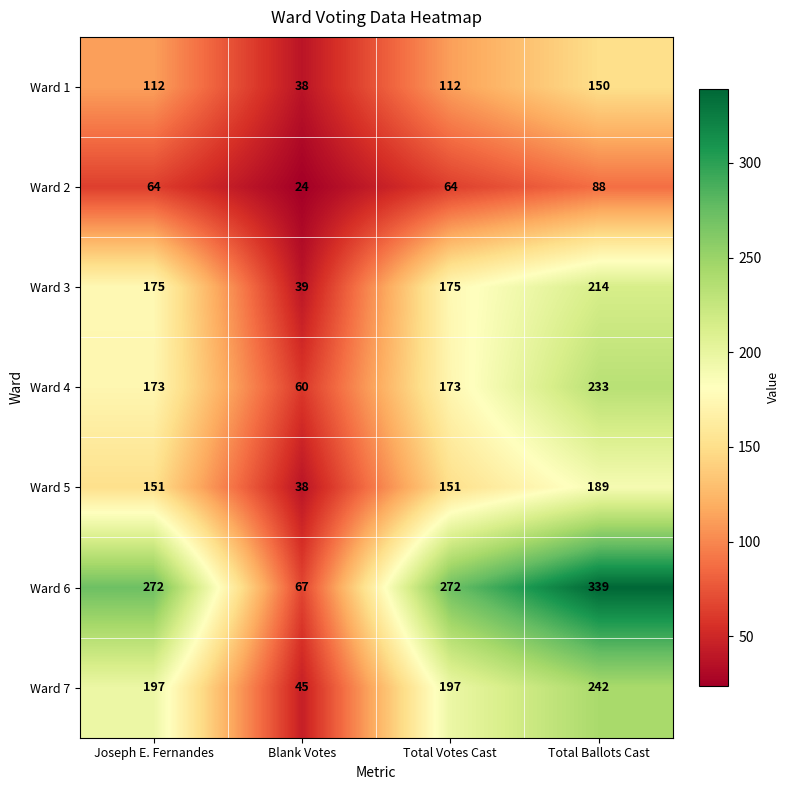

At which label does Ward 1 reach its minimum?

Blank Votes